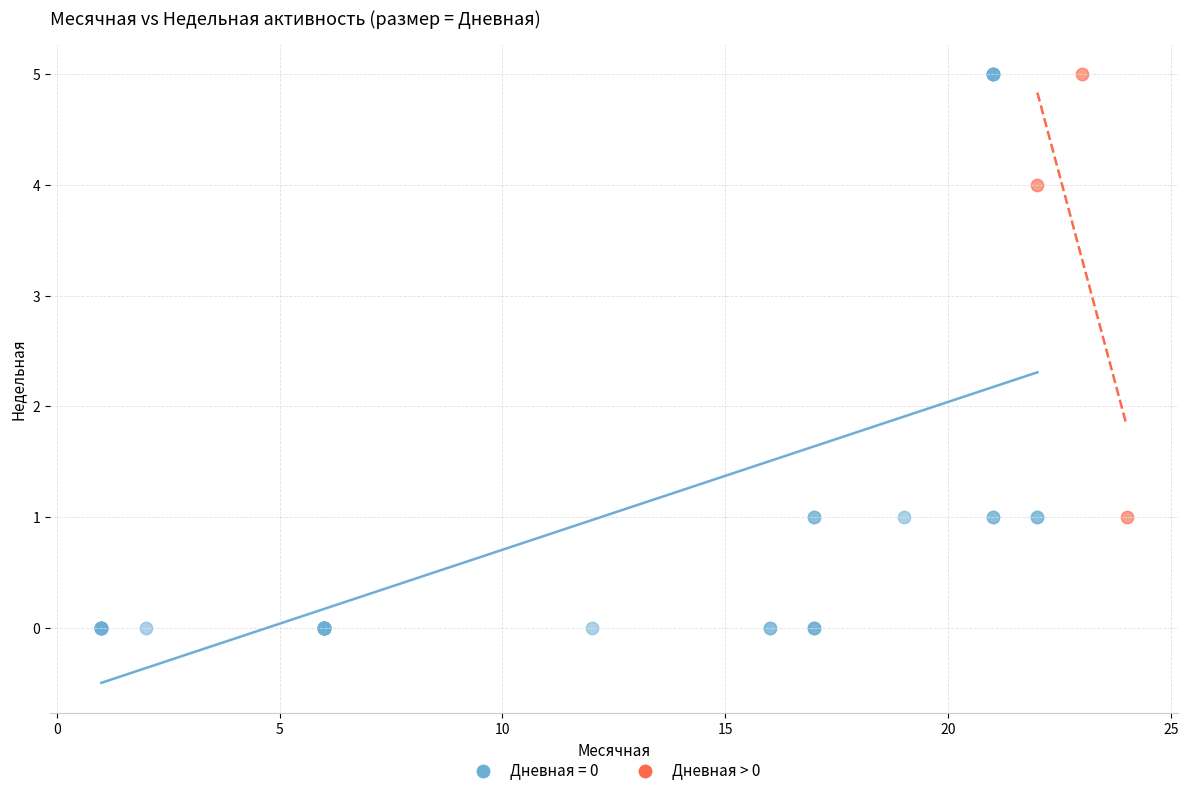

Which series has the widest spread of Y values?

Дневная = 0